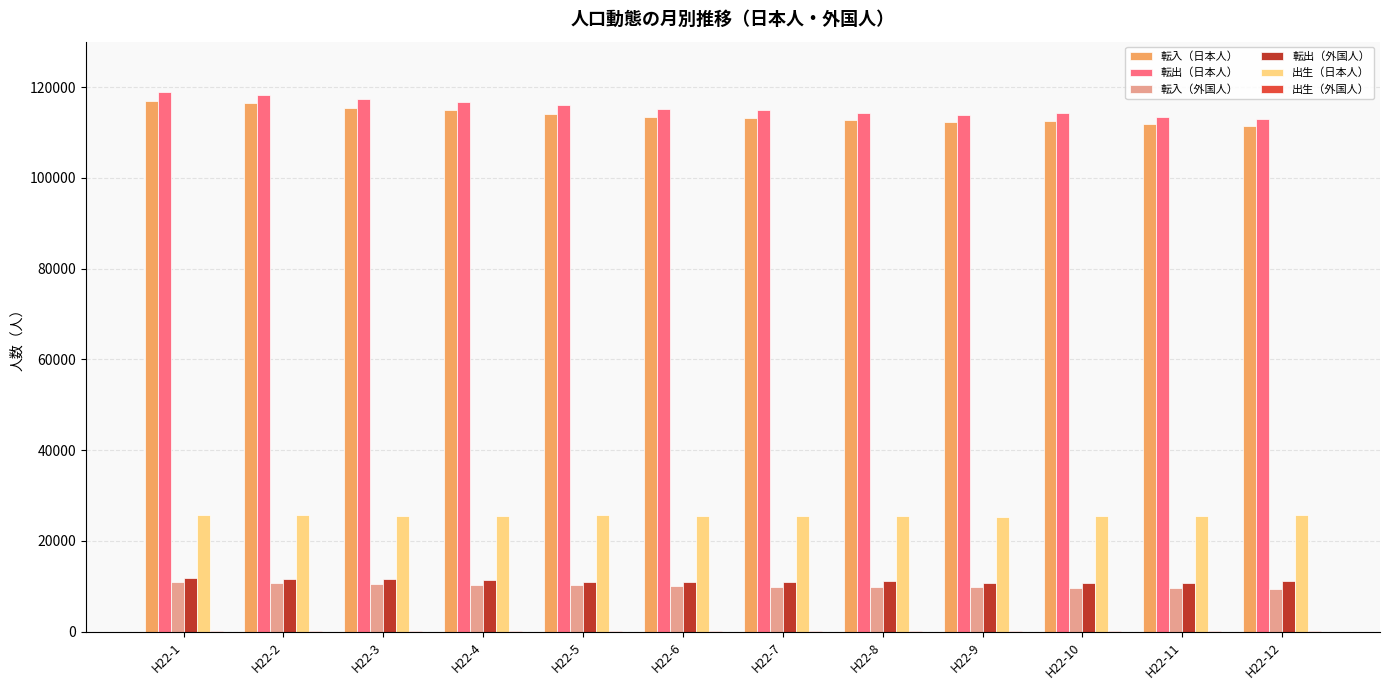

The 転出（外国人） series shows 10973 at H22-6. True or false?

True